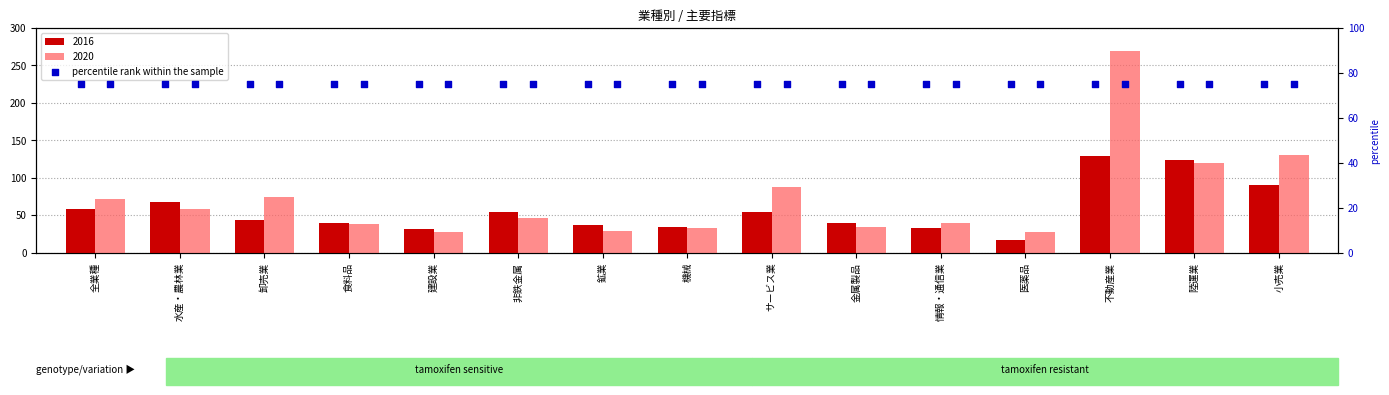

At how many categories does at least one series exceed 144?

1